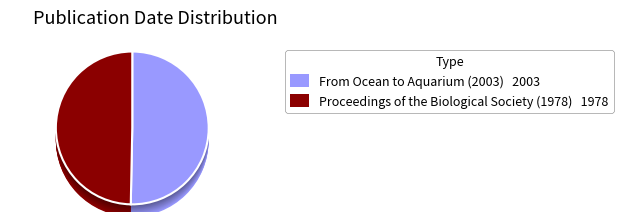

Count the number of slices in the pie.

2